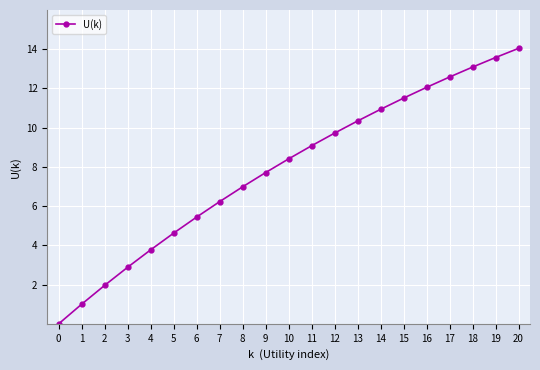

Between 18 and 13, which is larger?

18